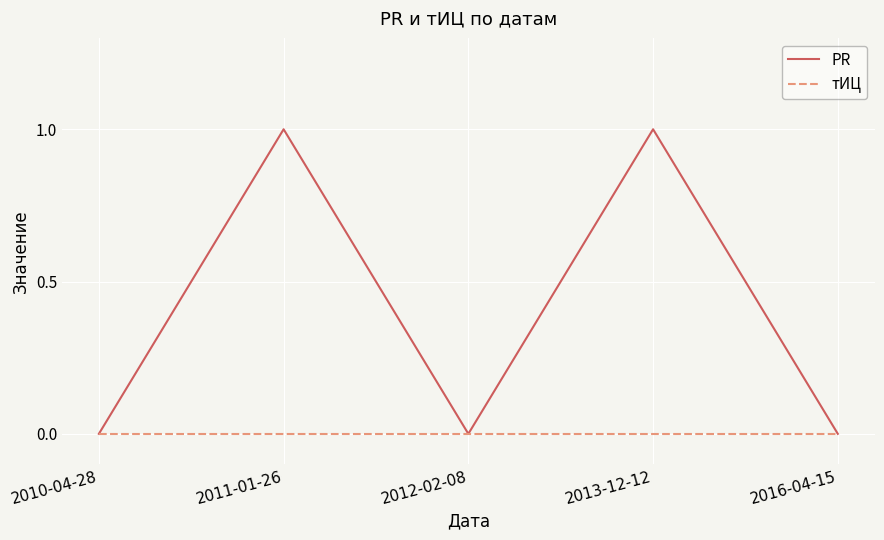

What position from the right is 2011-01-26?

4